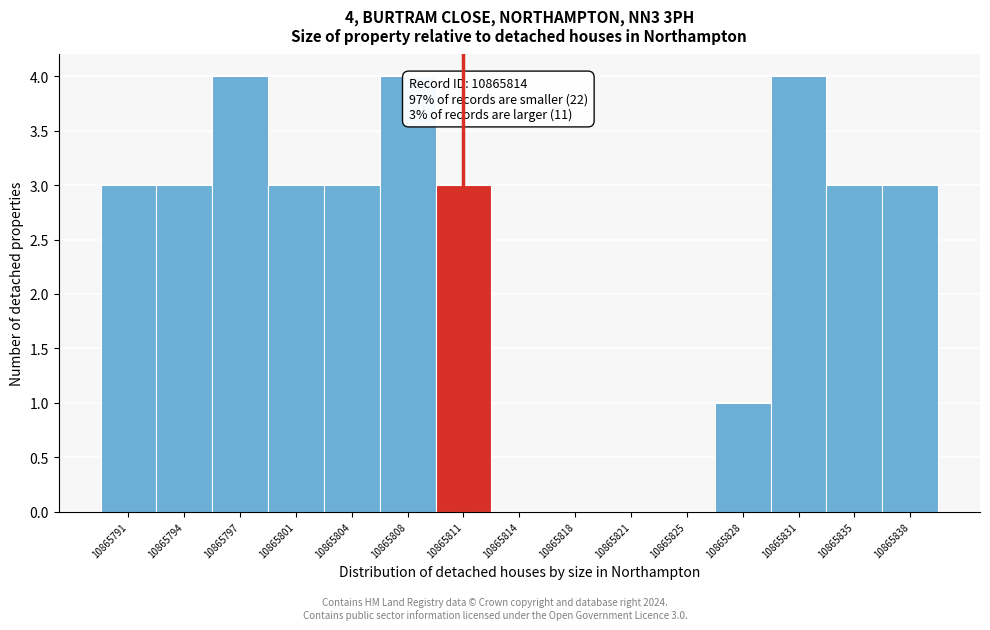

Reading left to right, list all the values displayed in this chart.

10865791=3	10865794=3	10865797=4	10865801=3	10865804=3	10865808=4	10865811=3	10865814=0	10865818=0	10865821=0	10865825=0	10865828=1	10865831=4	10865835=3	10865838=3